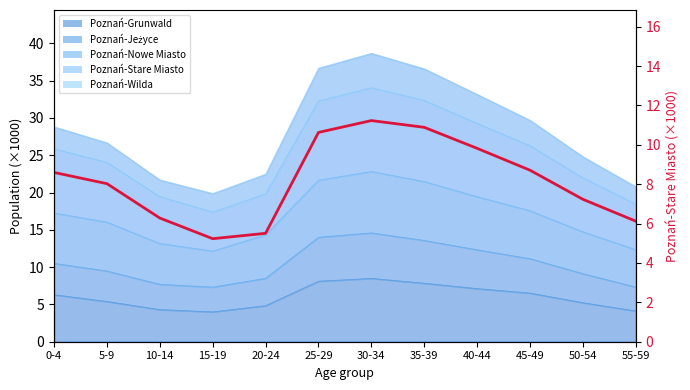

Reading left to right, extract all data points from this chart.

0-4=8.6	5-9=8.0	10-14=6.3	15-19=5.2	20-24=5.5	25-29=10.6	30-34=11.2	35-39=10.9	40-44=9.8	45-49=8.7	50-54=7.2	55-59=6.1